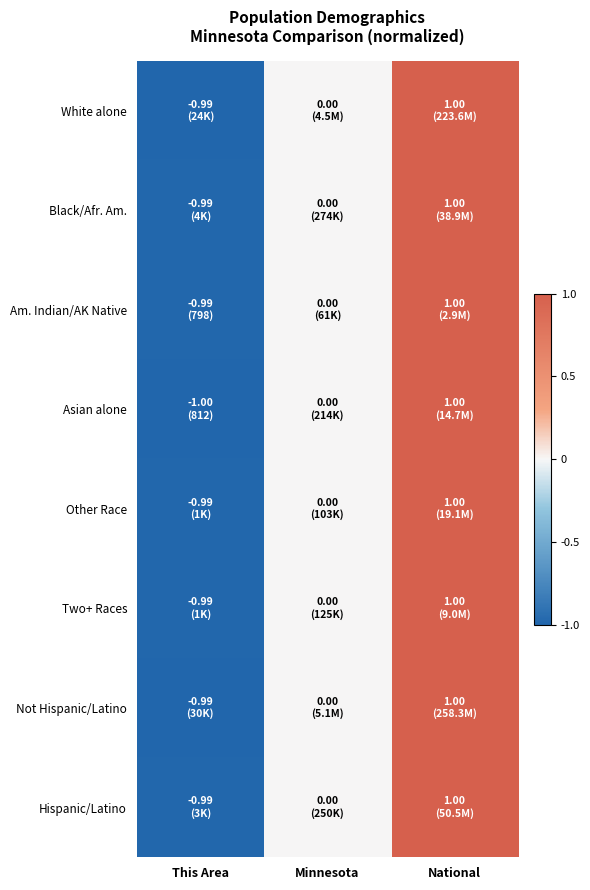

Reading left to right, what are all the values shown in this chart?

White alone: This Area=-1.0	Minnesota=0.0	National=1.0
Black/Afr. Am.: This Area=-1.0	Minnesota=0.0	National=1.0
Am. Indian/AK Native: This Area=-1.0	Minnesota=0.0	National=1.0
Asian alone: This Area=-1.0	Minnesota=0.0	National=1.0
Other Race: This Area=-1.0	Minnesota=0.0	National=1.0
Two+ Races: This Area=-1.0	Minnesota=0.0	National=1.0
Not Hispanic/Latino: This Area=-1.0	Minnesota=0.0	National=1.0
Hispanic/Latino: This Area=-1.0	Minnesota=0.0	National=1.0